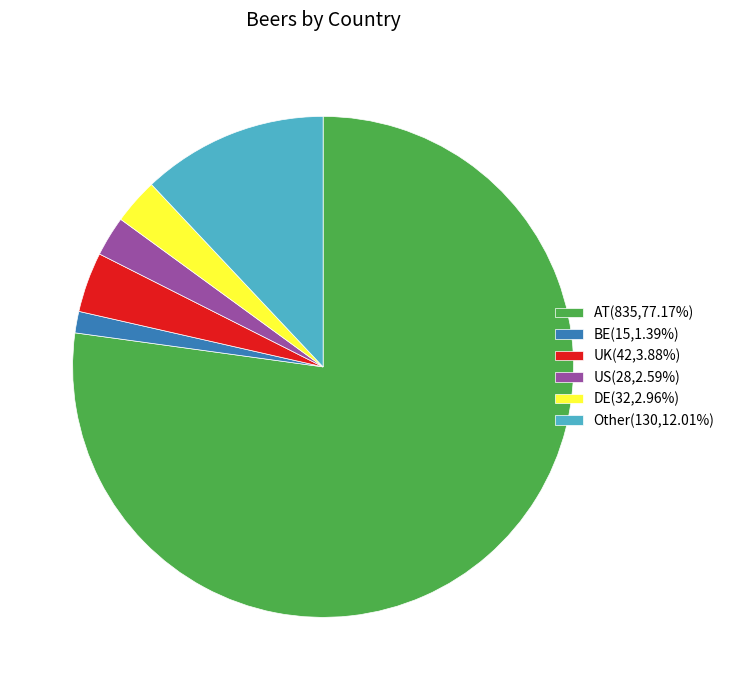

Is there any slice that represents more than half of the pie?

Yes